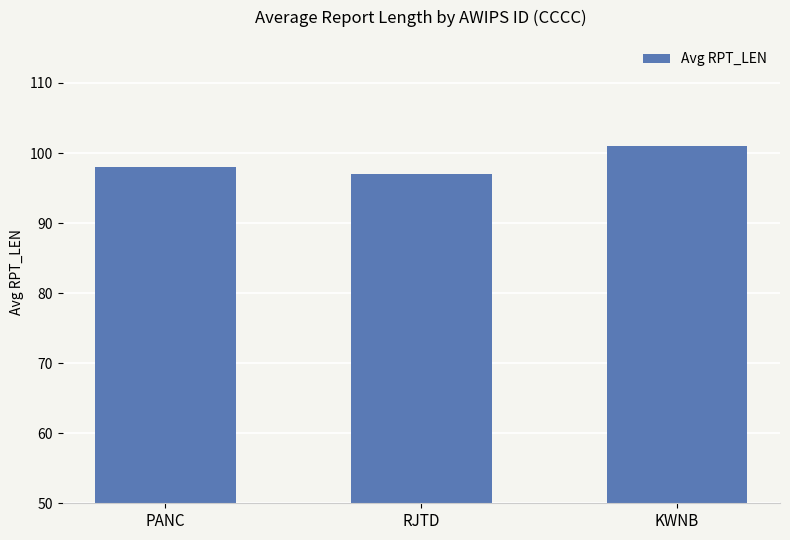

At which label is the value closest to 99?

PANC